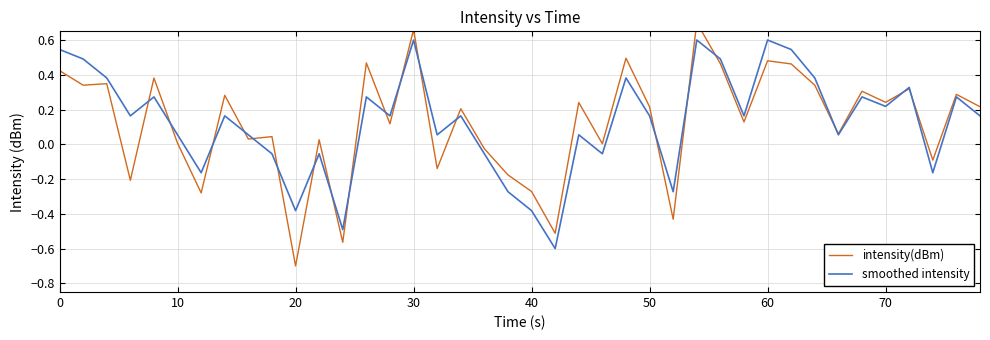

How many data points in smoothed intensity are less than 0?

12